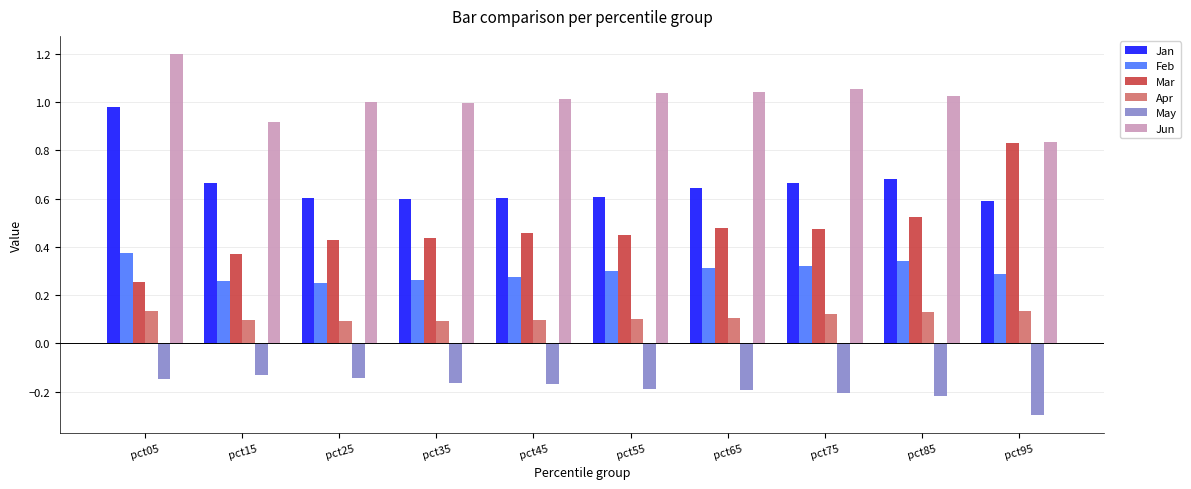

What is the sum of the Mar values at pct85 and pct95?

1.4